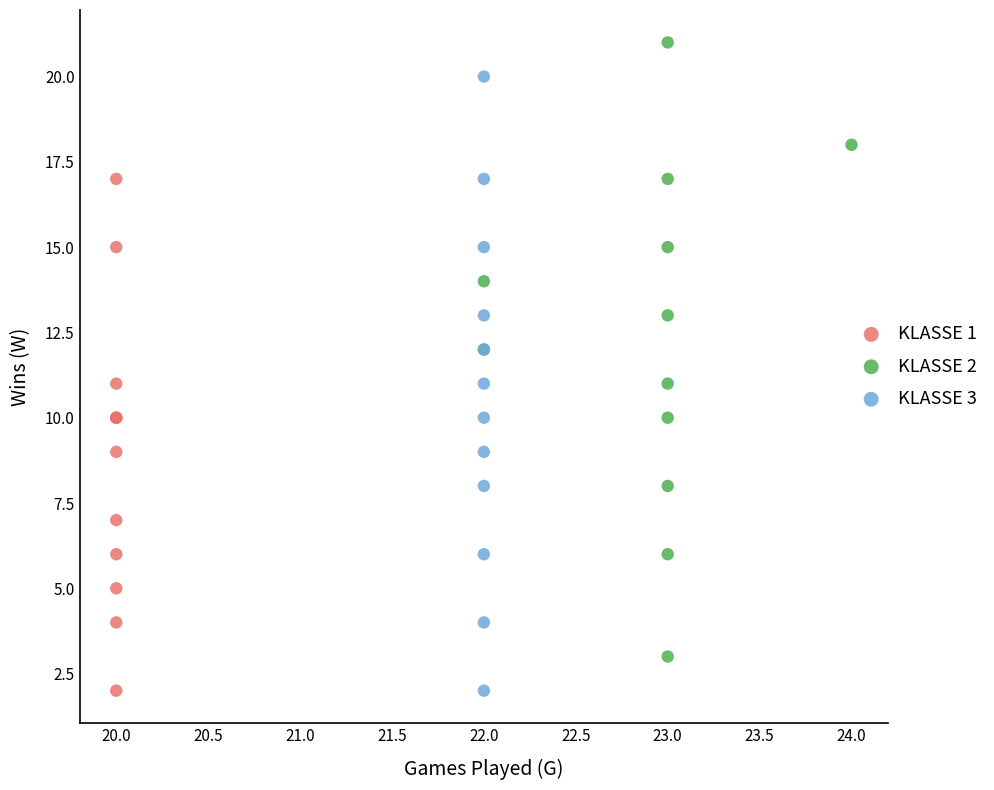

Which series contains the highest Y value?

KLASSE 2